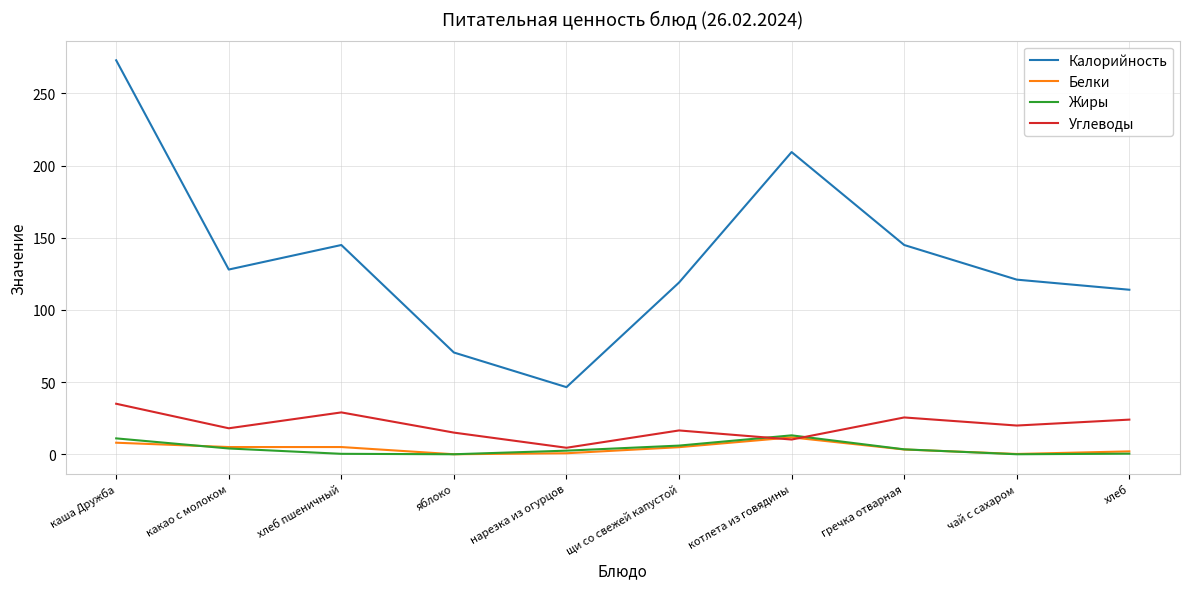

What position from the left is гречка отварная?

8